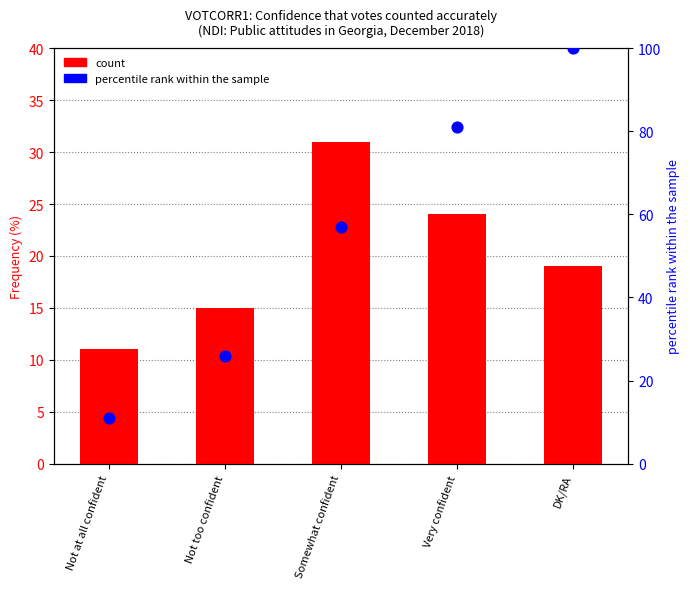

Which series reaches the maximum Y coordinate?

percentile rank within the sample